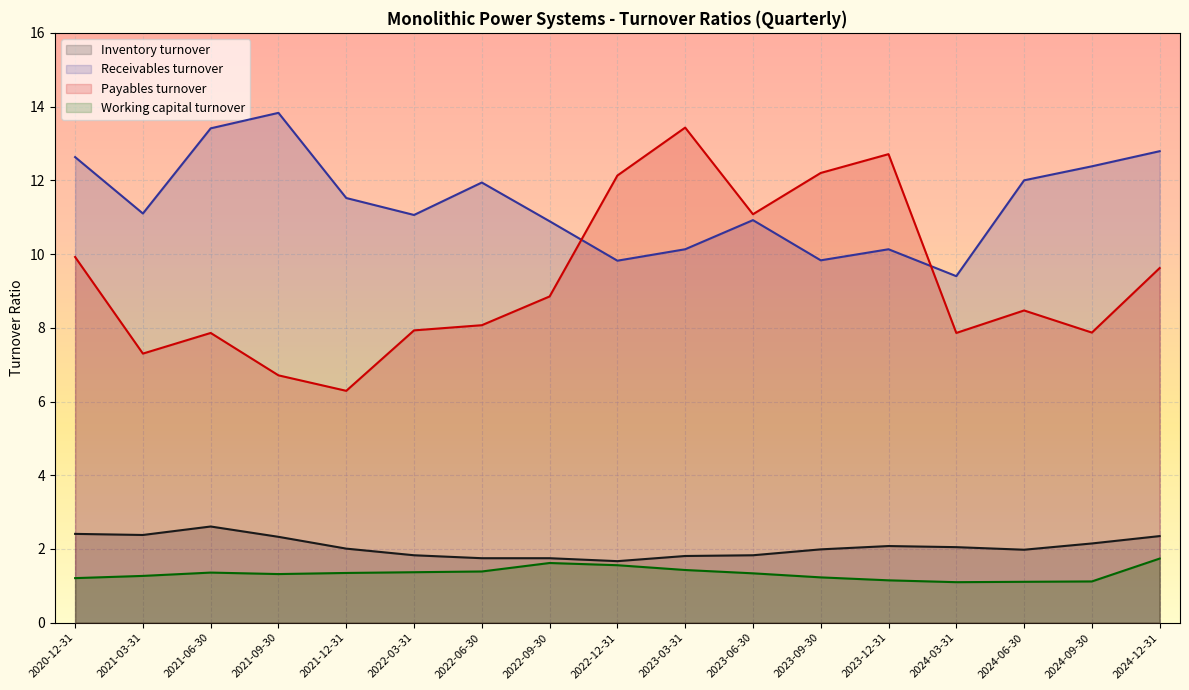

True or false: Inventory turnover has more than 2 points higher than both neighbors.

False